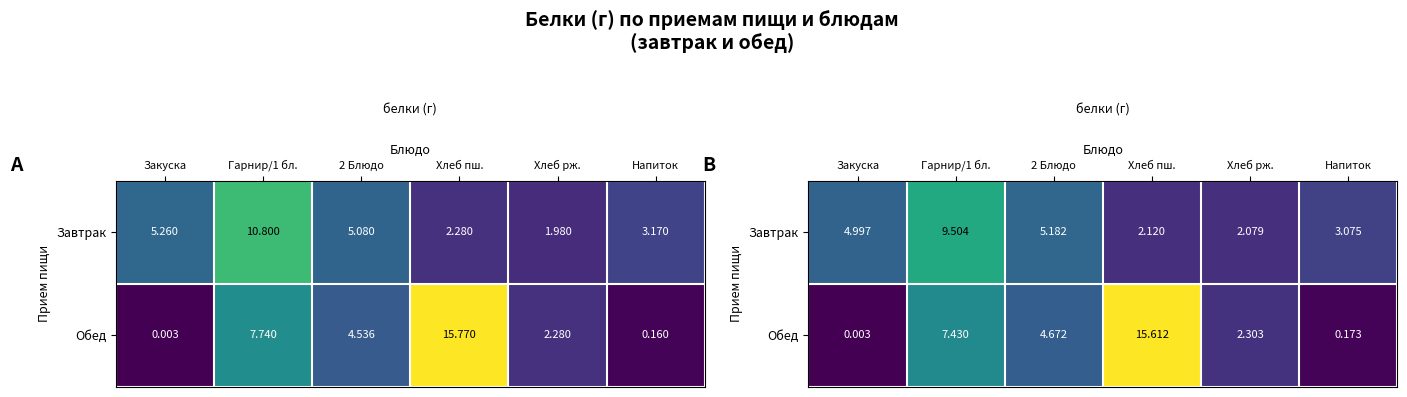

Which has a higher value, Гарнир/1 бл. or 2 Блюдо?

Гарнир/1 бл.